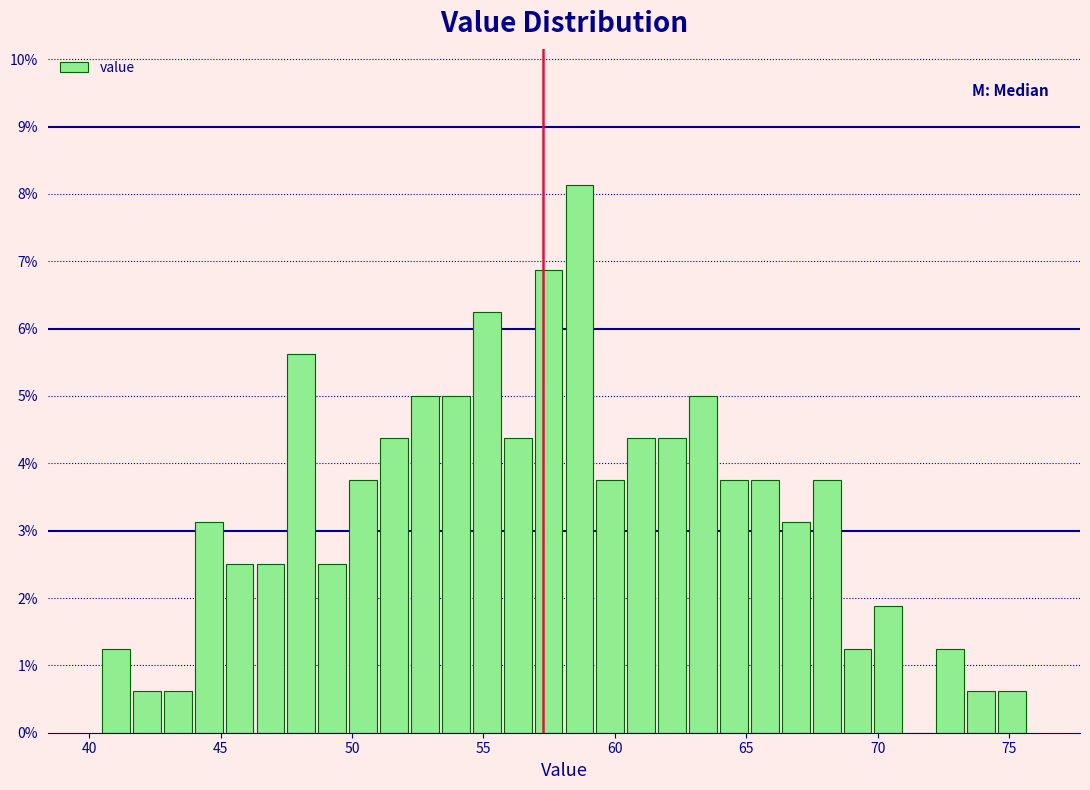

Around what value on the x-axis is the tallest bar? Give the approximate position of its centre, as read against the axis.

58.5